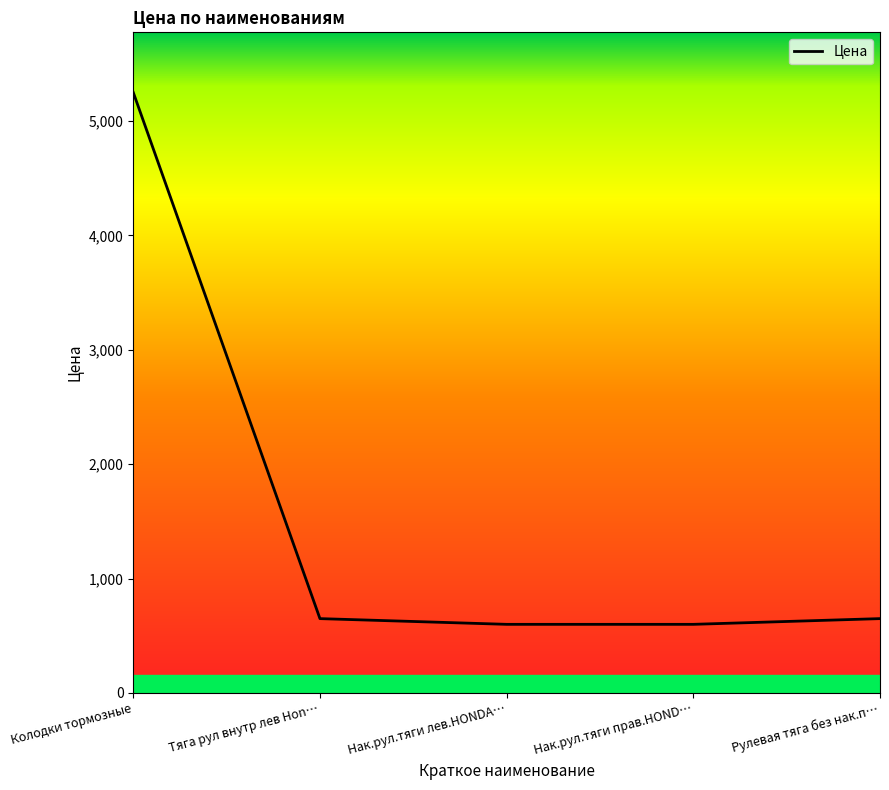

Approximately how many times larger is the value at Тяга рул внутр лев Hon… compared to Нак.рул.тяги лев.HONDA…?

1.1